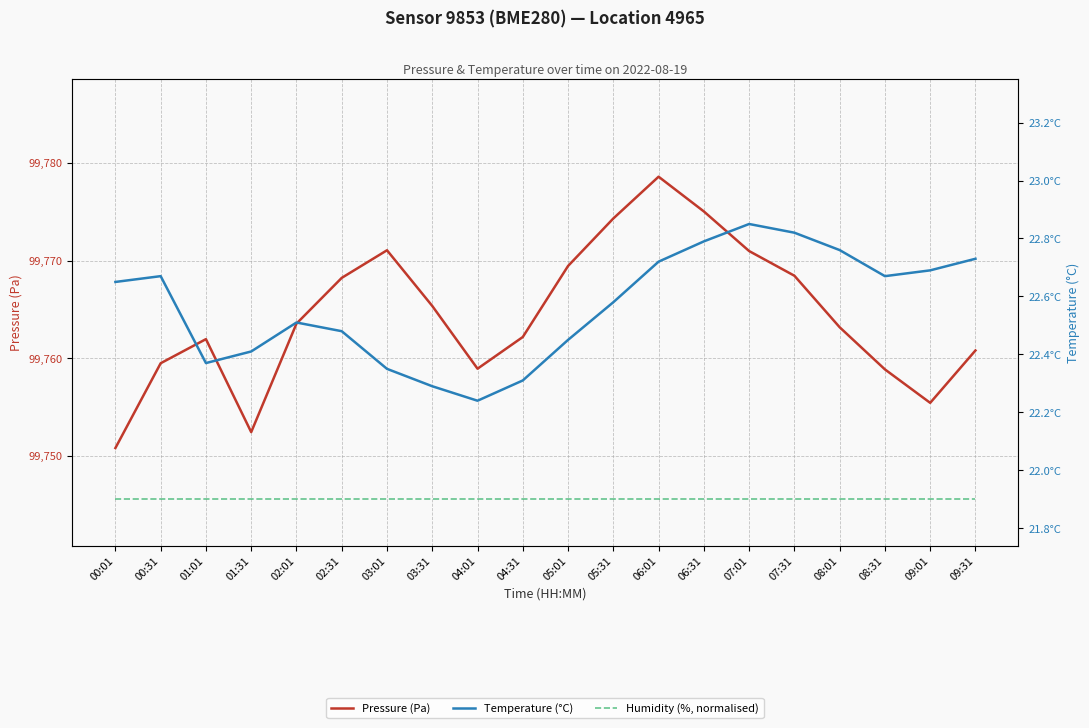

At which label does Pressure (Pa) first exceed 99763?

02:01